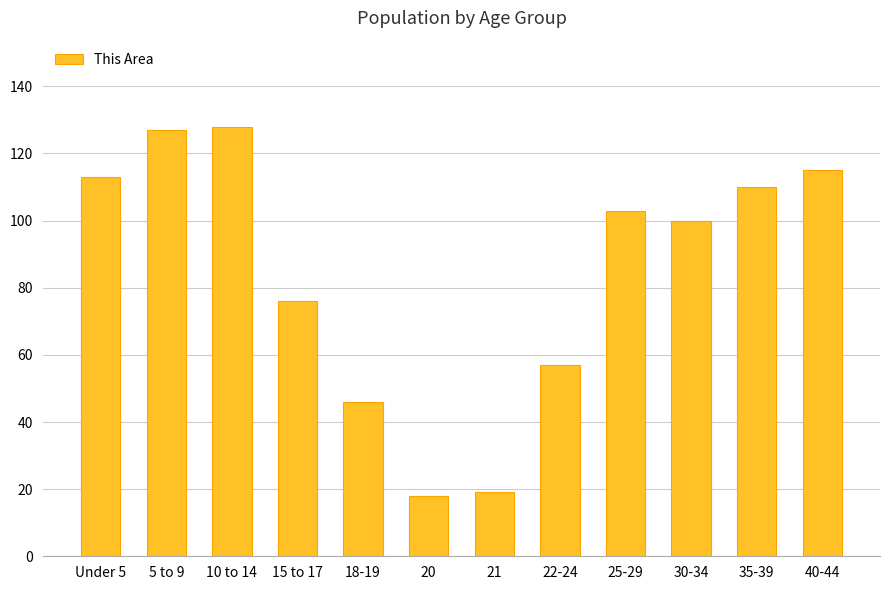

Reading right to left, extract all data points from this chart.

40-44=115	35-39=110	30-34=100	25-29=103	22-24=57	21=19	20=18	18-19=46	15 to 17=76	10 to 14=128	5 to 9=127	Under 5=113